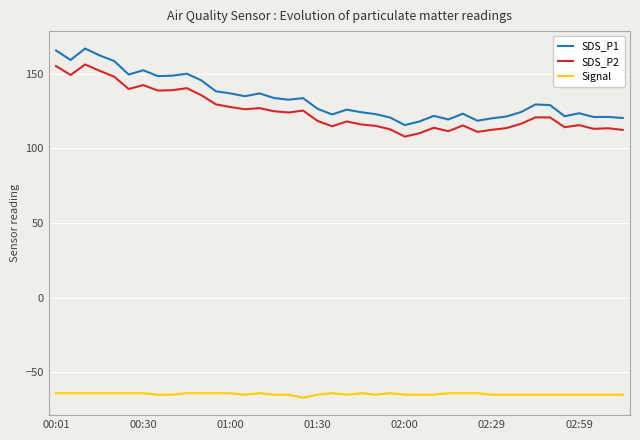

True or false: SDS_P2 and Signal cross at least once.

False